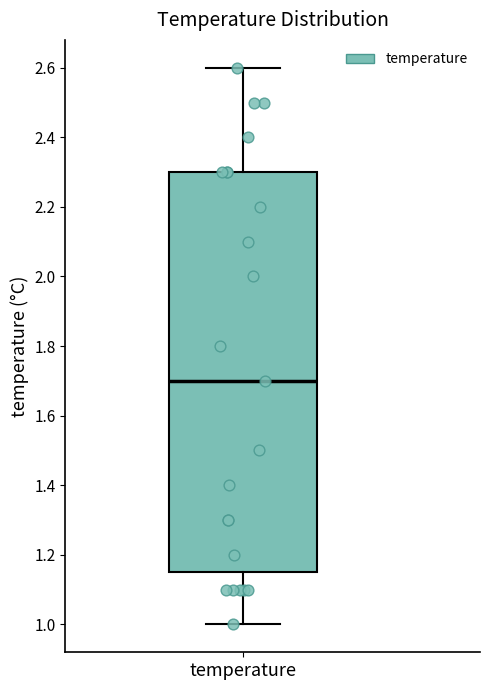

Transcribe this box plot: give where the median line is, the range the box spans, and where the two whiskers end, as read against the y-axis. The values are not printed on the chart, so give them approximately, as read against the axis.

median 1.70, box 1.16 to 2.30, whiskers 1.00 to 2.60